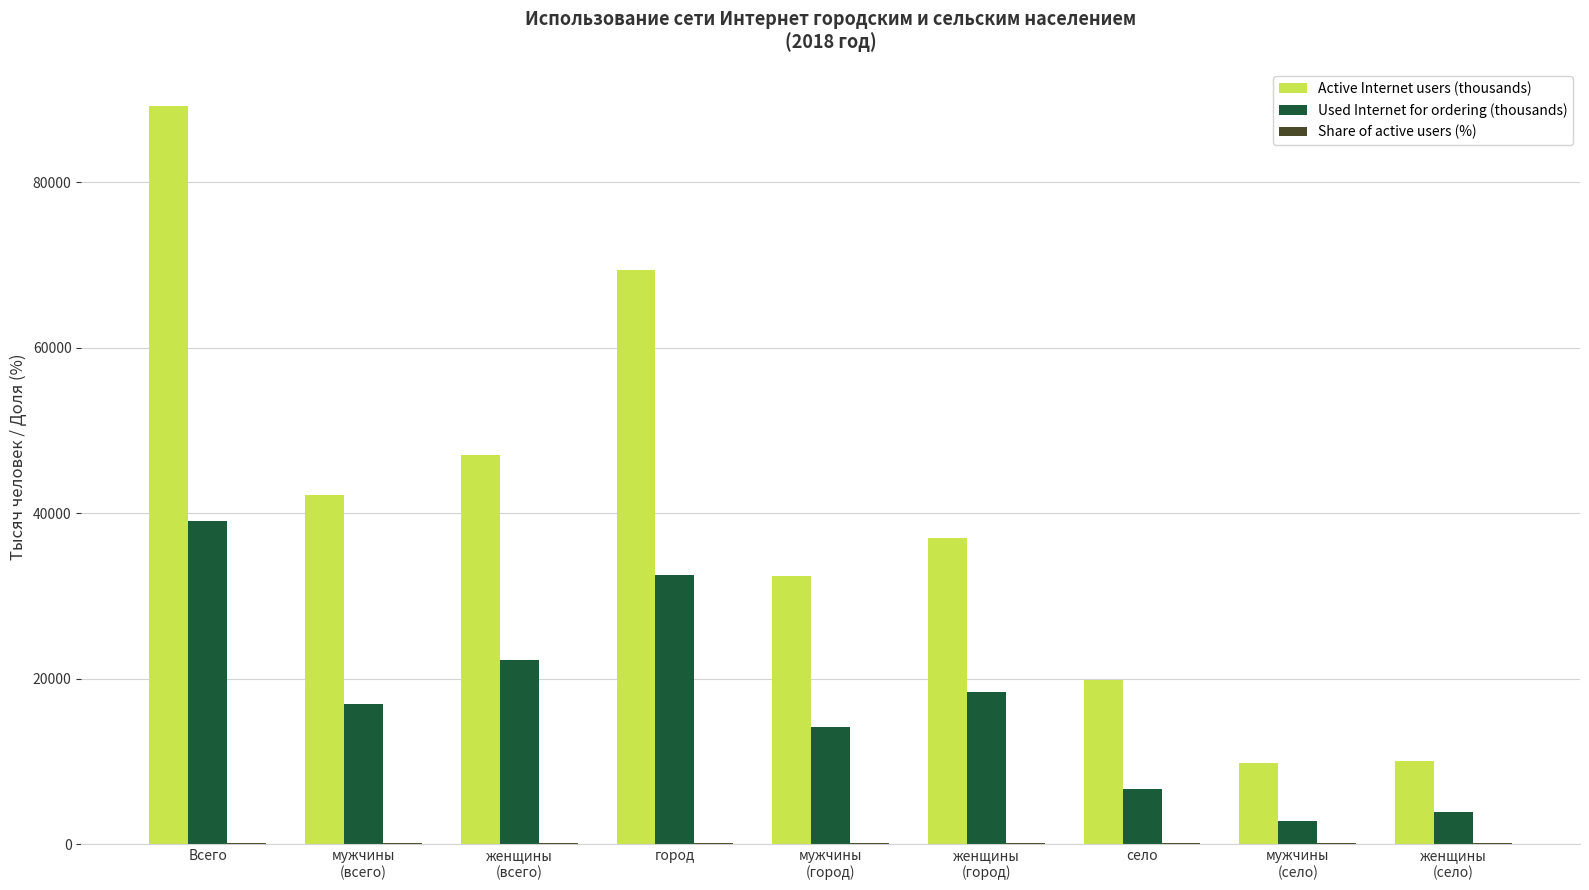

What is the sum of all Used Internet for ordering (thousands) values?

156342.0